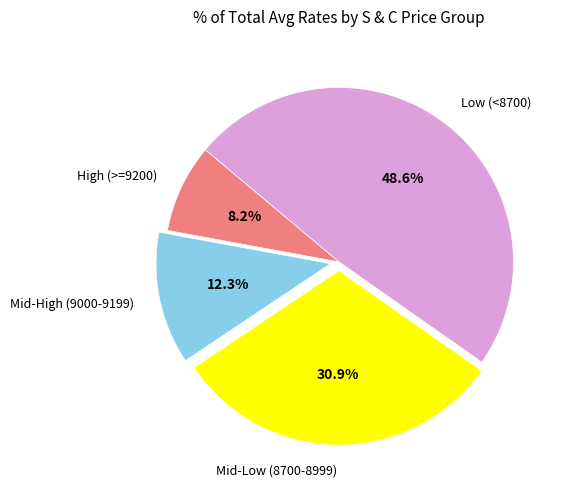

Which category has the biggest portion of the pie?

Low (<8700)